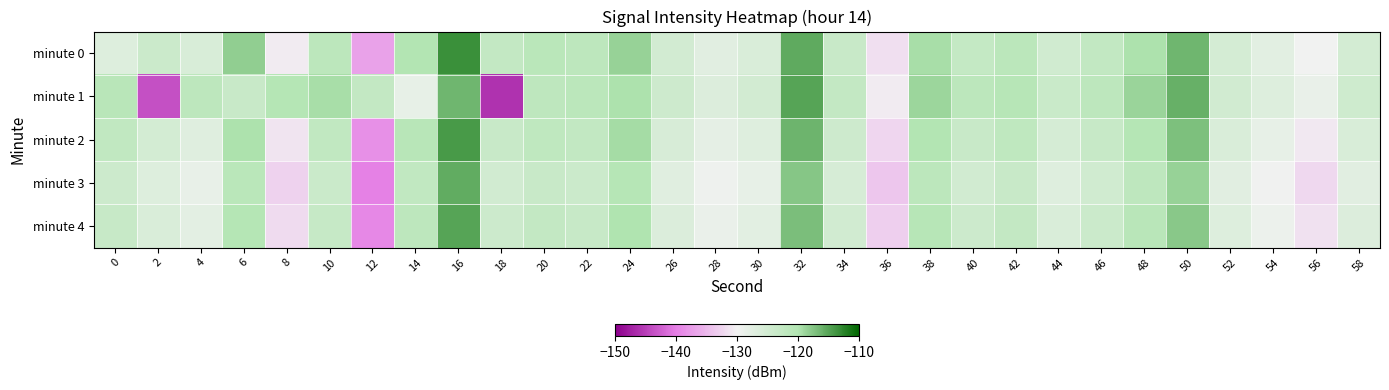

Reading right to left, what are all the values shown in this chart?

minute 0: 58=-125.3	56=-130.0	54=-127.6	52=-125.4	50=-116.4	48=-119.8	46=-122.6	44=-124.8	42=-121.4	40=-122.8	38=-119.5	36=-131.6	34=-123.5	32=-115.4	30=-126.1	28=-127.3	26=-125.0	24=-118.5	22=-121.7	20=-121.3	18=-122.7	16=-113.4	14=-120.2	12=-137.0	10=-121.6	8=-130.6	6=-118.2	4=-126.1	2=-124.0	0=-126.9
minute 1: 58=-124.5	56=-128.7	54=-126.8	52=-124.9	50=-115.8	48=-118.6	46=-121.8	44=-123.7	42=-120.9	40=-121.6	38=-118.9	36=-130.5	34=-122.8	32=-114.9	30=-125.1	28=-126.7	26=-124.3	24=-119.8	22=-121.5	20=-122.0	18=-146.1	16=-116.3	14=-128.4	12=-122.7	10=-119.4	8=-120.6	6=-123.6	4=-121.8	2=-143.7	0=-121.2
minute 2: 58=-126.0	56=-130.8	54=-128.4	52=-126.1	50=-117.1	48=-120.5	46=-123.3	44=-125.5	42=-122.1	40=-123.5	38=-120.2	36=-132.4	34=-124.3	32=-116.2	30=-126.9	28=-128.1	26=-125.8	24=-119.3	22=-122.6	20=-122.1	18=-123.5	16=-114.2	14=-121.0	12=-138.5	10=-122.4	8=-131.2	6=-119.8	4=-127.1	2=-125.3	0=-122.5
minute 3: 58=-127.4	56=-132.2	54=-129.8	52=-127.5	50=-118.5	48=-121.9	46=-124.7	44=-126.9	42=-123.5	40=-124.9	38=-121.6	36=-133.8	34=-125.7	32=-117.6	30=-128.3	28=-129.5	26=-127.2	24=-120.7	22=-124.0	20=-123.5	18=-124.9	16=-115.6	14=-122.5	12=-139.8	10=-123.9	8=-132.7	6=-121.3	4=-128.5	2=-126.8	0=-124.1
minute 4: 58=-126.7	56=-131.5	54=-129.1	52=-126.8	50=-117.8	48=-121.2	46=-124.0	44=-126.2	42=-122.8	40=-124.2	38=-120.9	36=-133.1	34=-125.0	32=-116.9	30=-127.6	28=-128.8	26=-126.5	24=-120.0	22=-123.3	20=-122.8	18=-124.2	16=-114.9	14=-121.8	12=-139.1	10=-123.2	8=-132.0	6=-120.6	4=-127.8	2=-126.1	0=-123.3